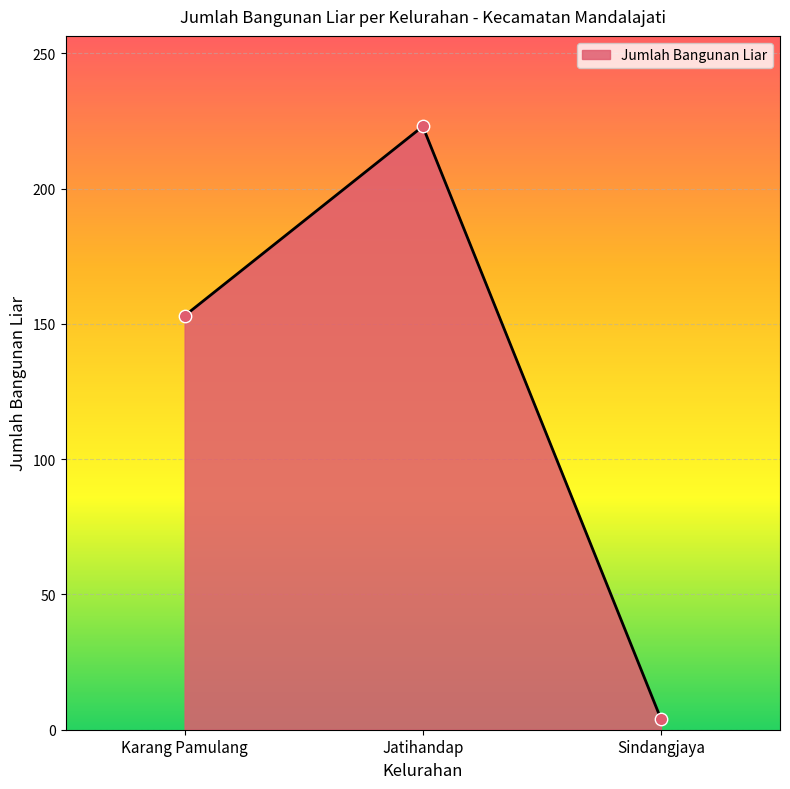

What is the change in value from Jatihandap to Sindangjaya?

-219